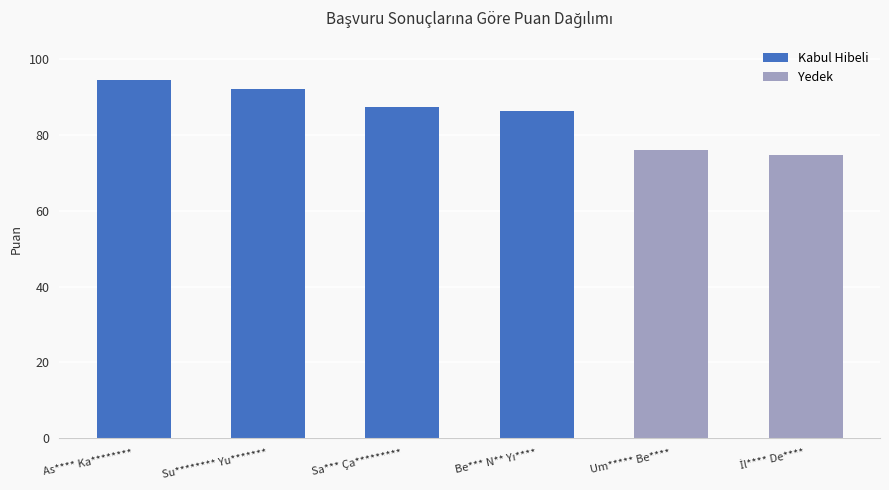

Which label corresponds to the smallest value in the chart?

İl**** De****